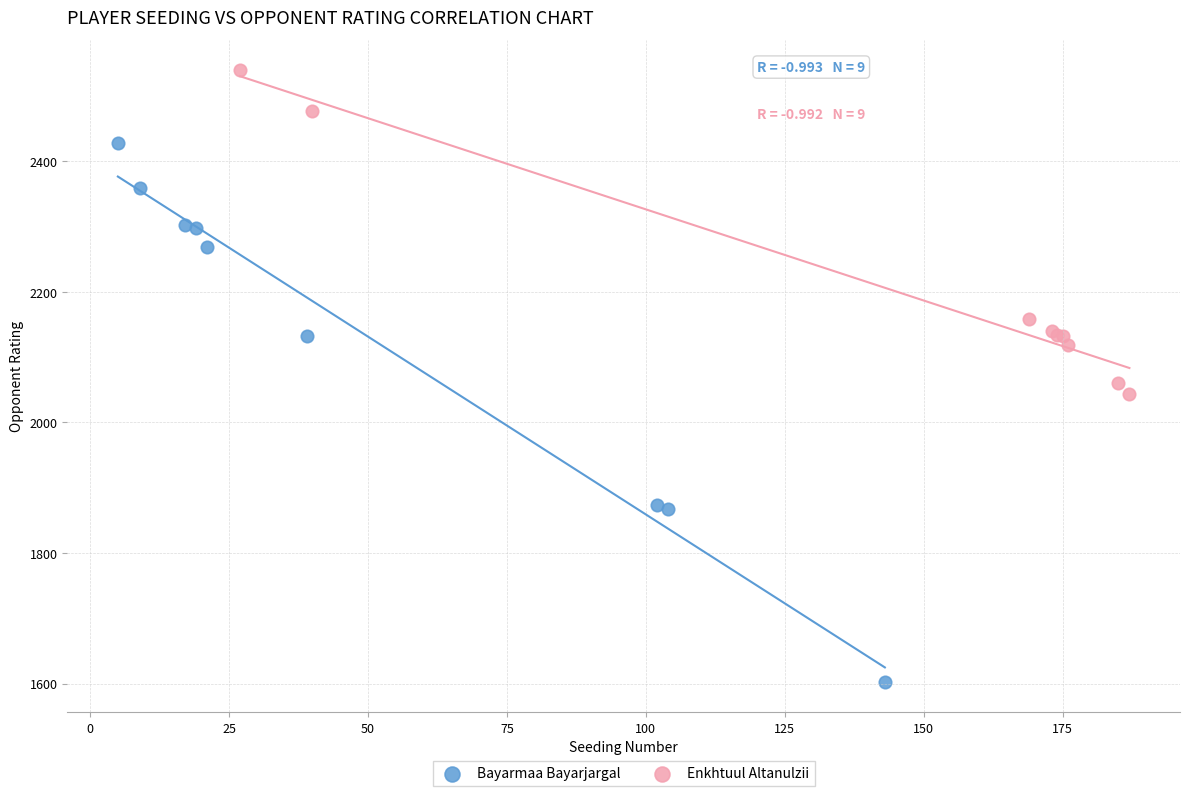

Which series reaches the maximum Y coordinate?

Enkhtuul Altanulzii